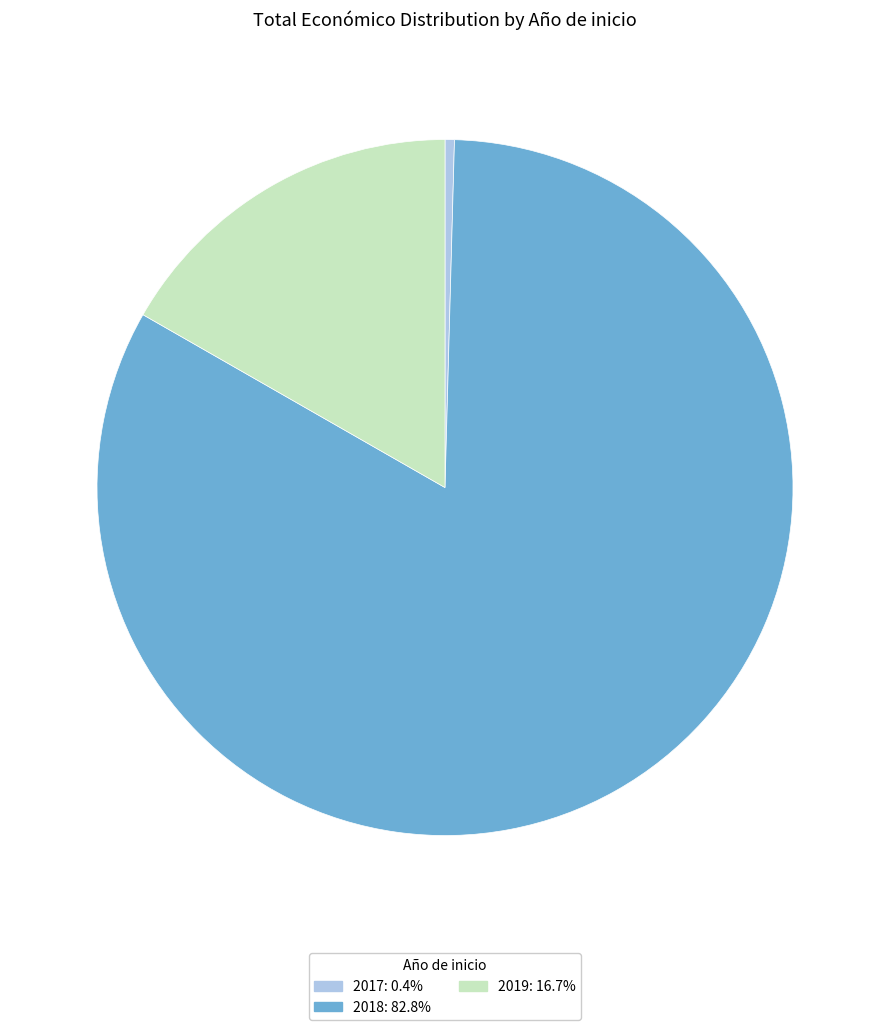

Count the number of slices in the pie.

3